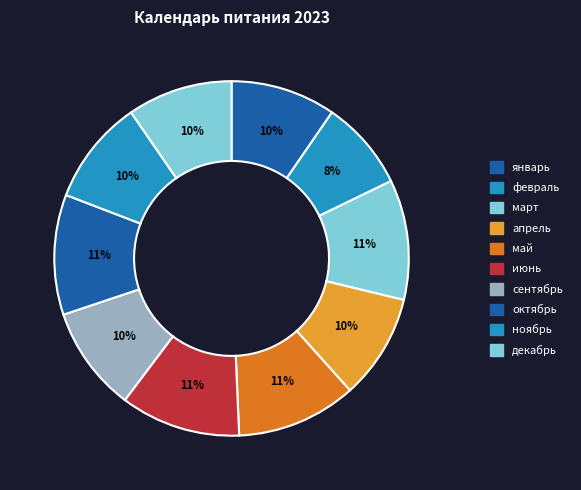

To the nearest percent, what portion does ноябрь represent?

10%